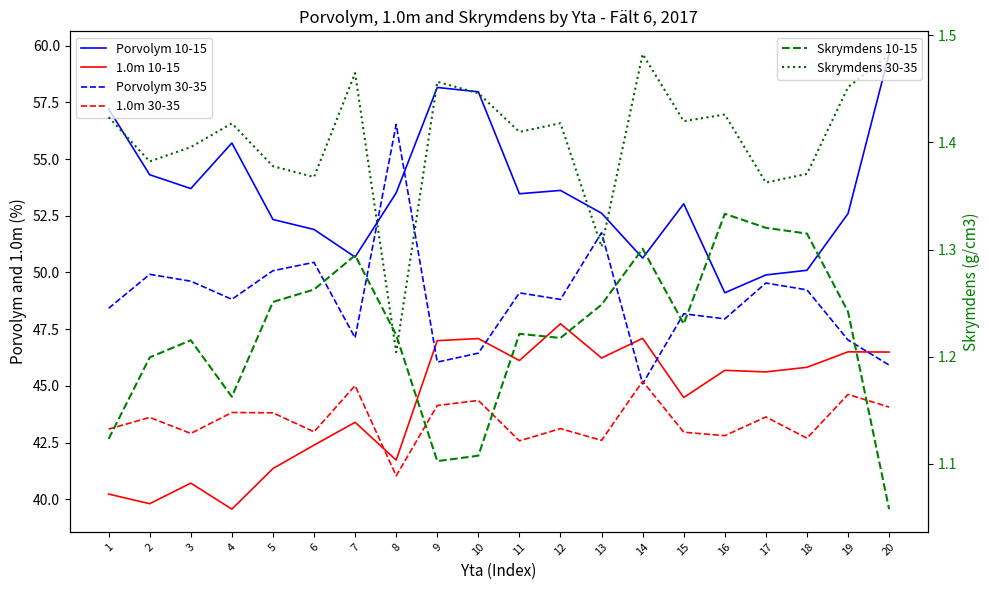

What are all the series names shown in the legend?

Porvolym 10-15, 1.0m 10-15, Porvolym 30-35, 1.0m 30-35, Skrymdens 10-15, Skrymdens 30-35